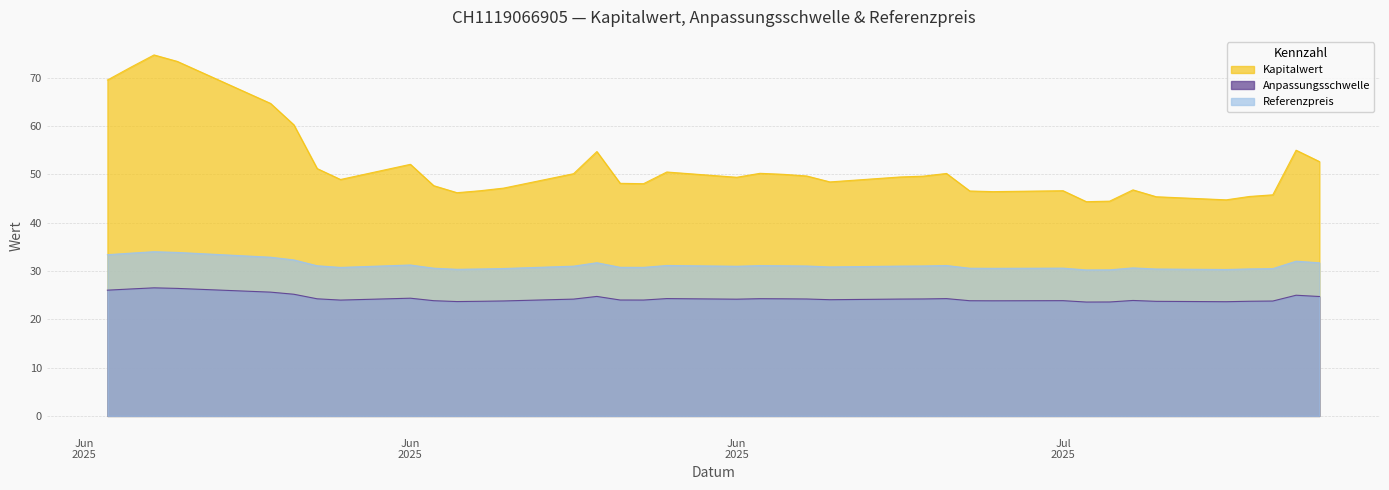

Is the value of Kapitalwert at 2025-07-04 greater than the value of Referenzpreis at 2025-06-13?

Yes